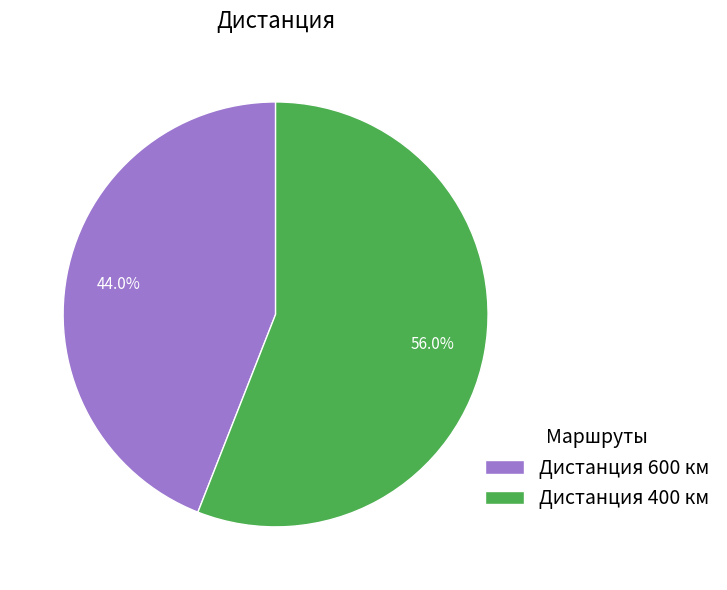

What percentage do Дистанция 400 км and Дистанция 600 км together represent?

100.0%